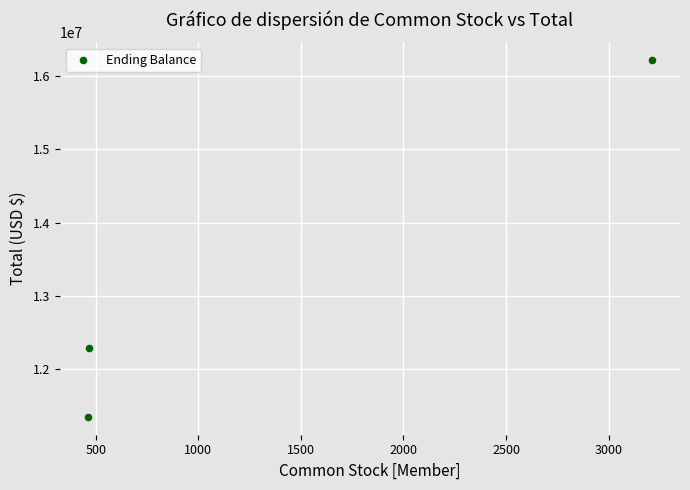

What Y value in the scatter plot is closest to 13782351?

12288154